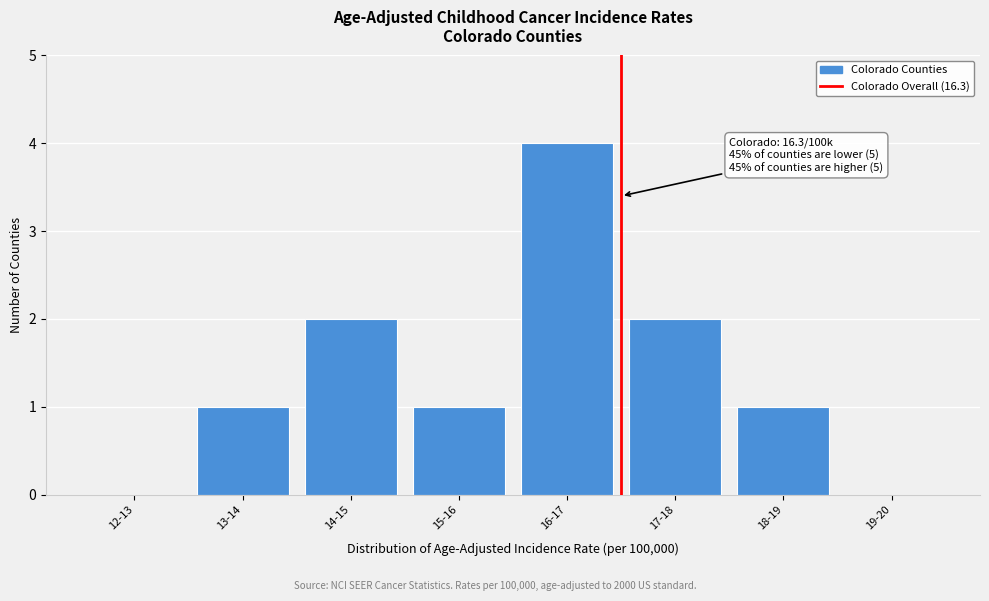

Reading left to right, list all the values displayed in this chart.

12-13=0	13-14=1	14-15=2	15-16=1	16-17=4	17-18=2	18-19=1	19-20=0